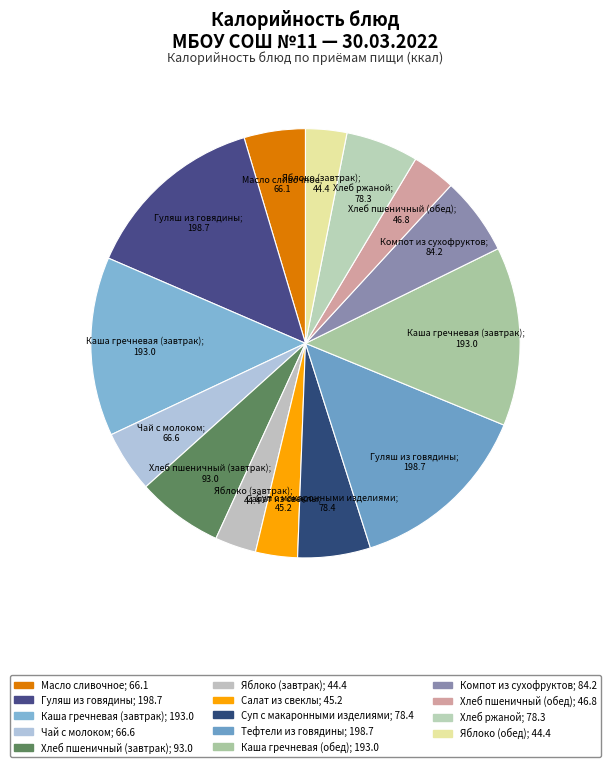

Does any single category account for the majority?

No